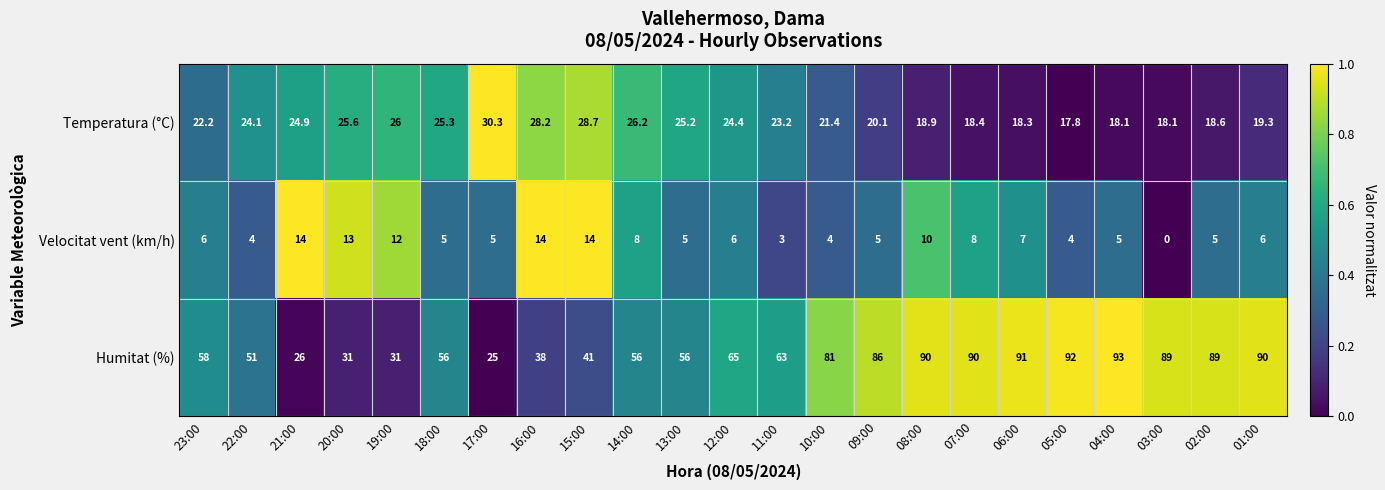

At how many categories does at least one series exceed 0?

23